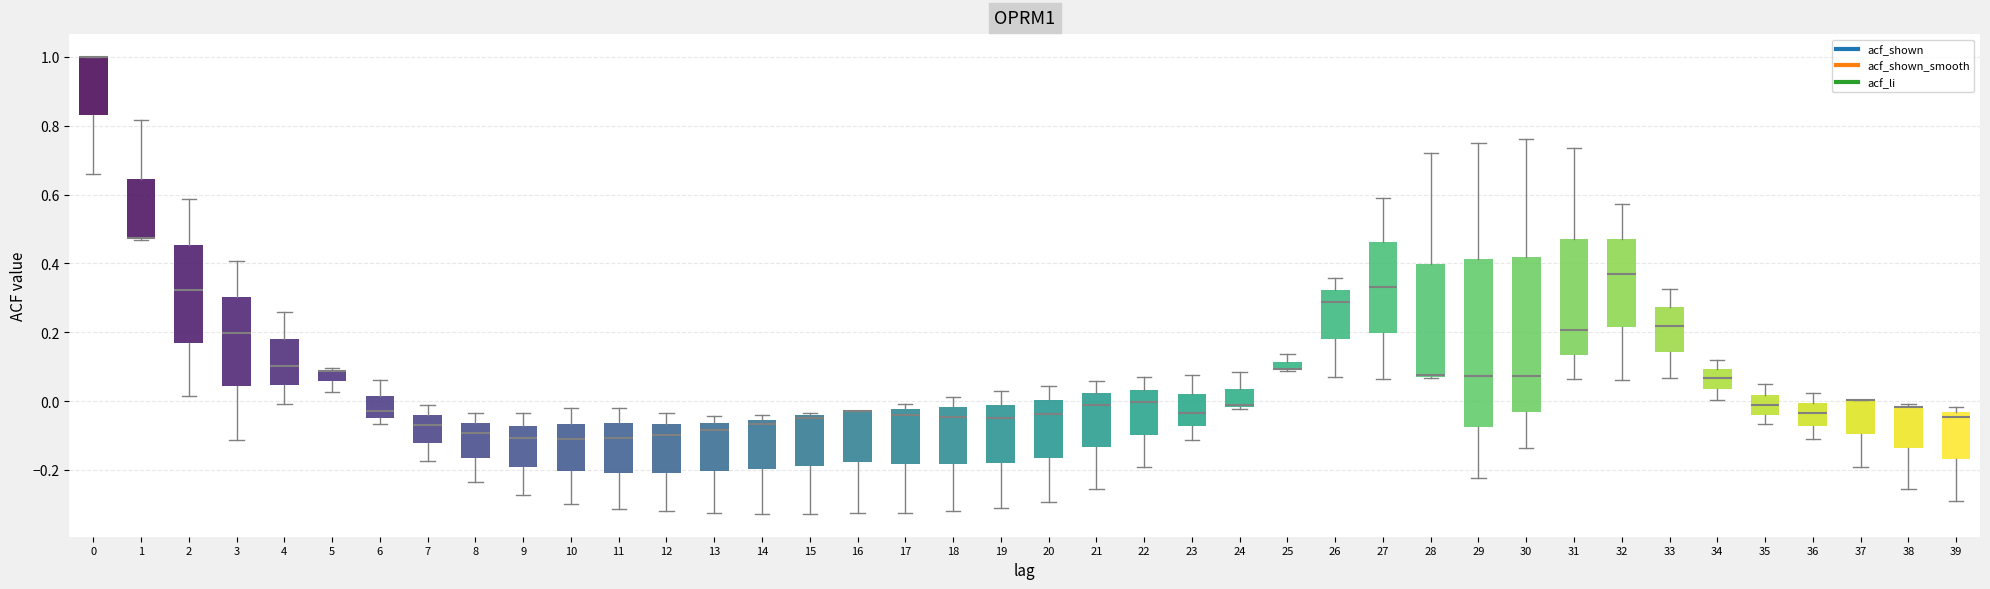

Comparing the boxes themselves (not the whiskers), which one is the tallest?

29